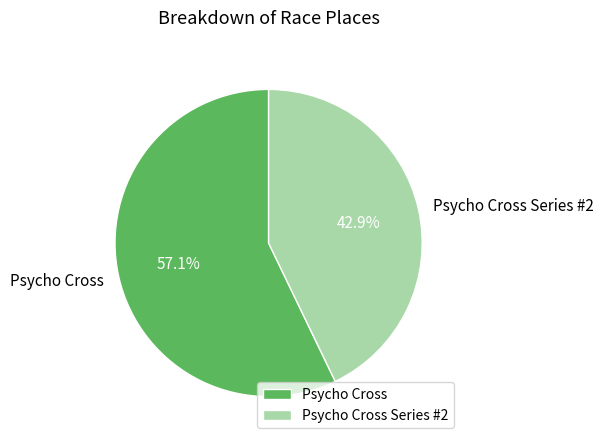

Do Psycho Cross and Psycho Cross Series #2 together represent more than half of the pie?

Yes